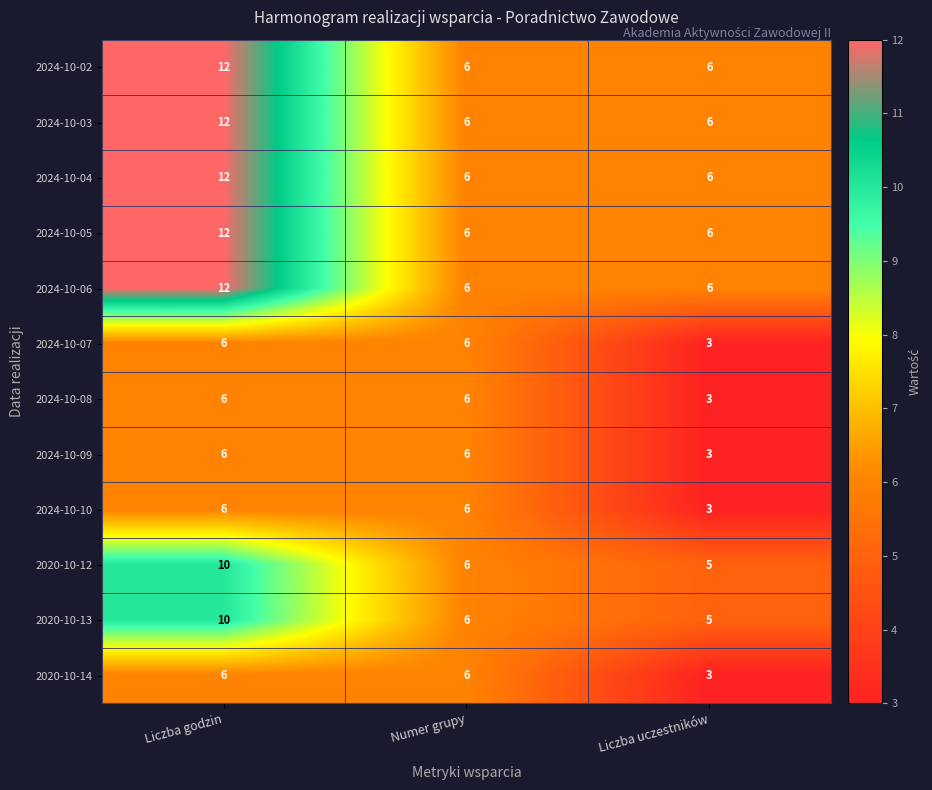

What value does the 2020-10-13 series have at Liczba godzin?

10